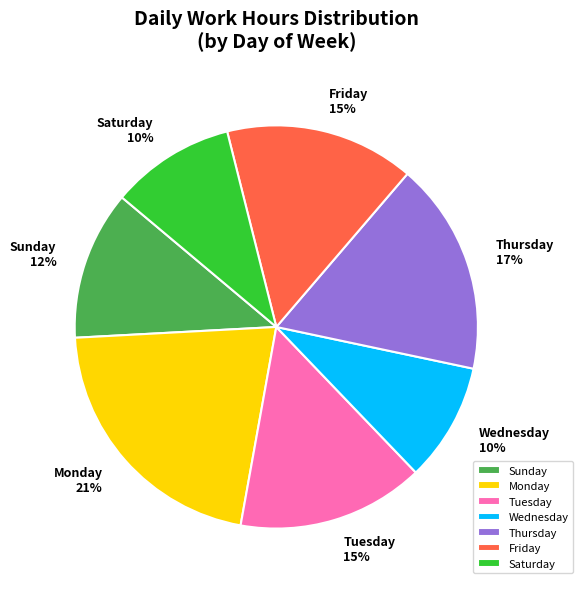

Is it true that Tuesday is 15% of the pie?

True